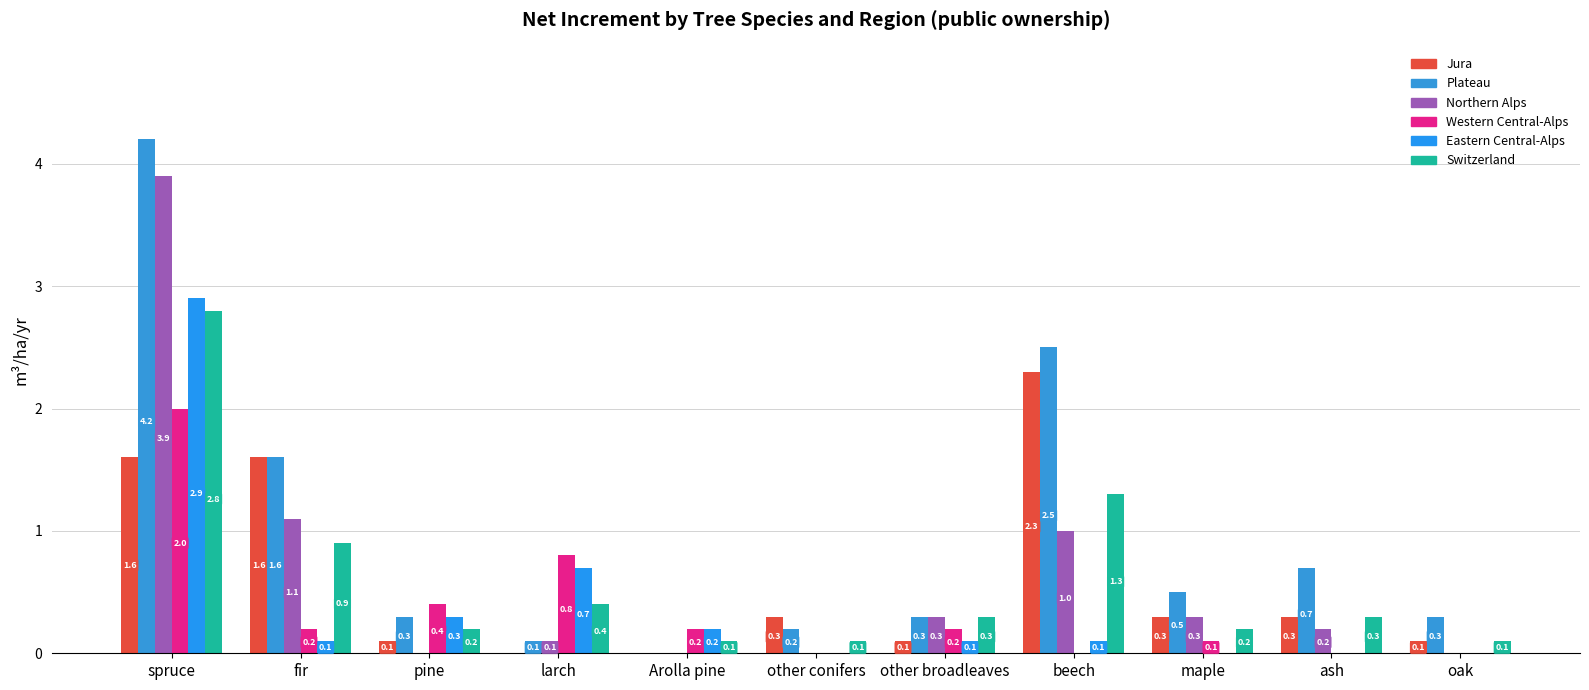

Which label corresponds to the smallest value in the chart?

larch